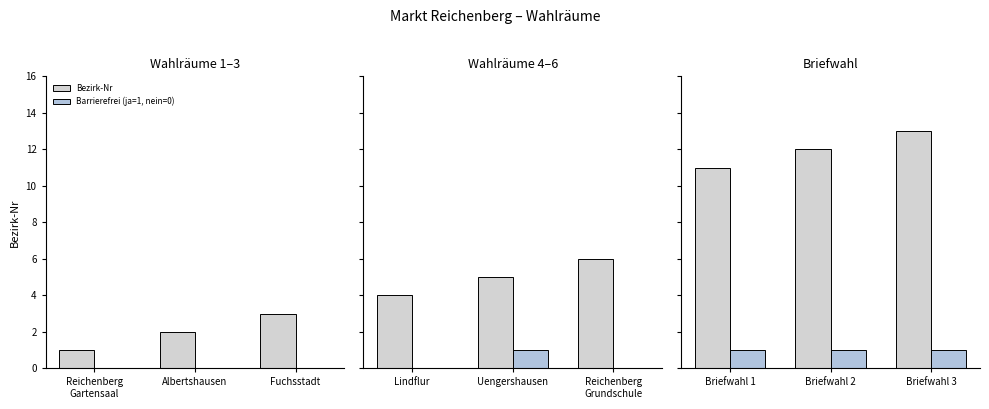

How many values in the Bezirk-Nr series exceed 12?

1